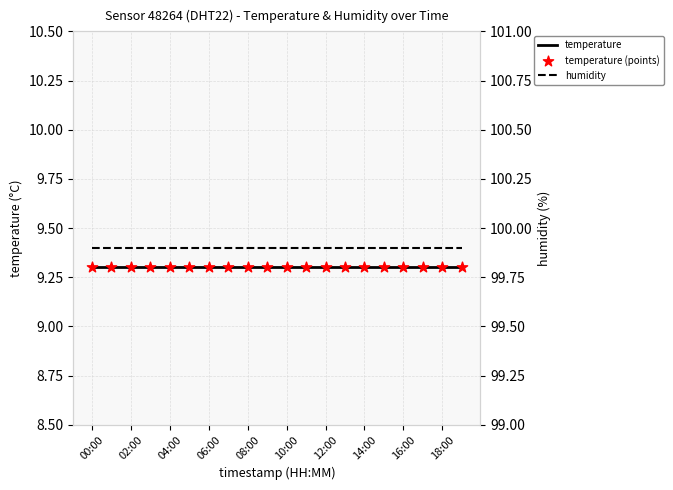

Which series has the largest total across all categories?

humidity